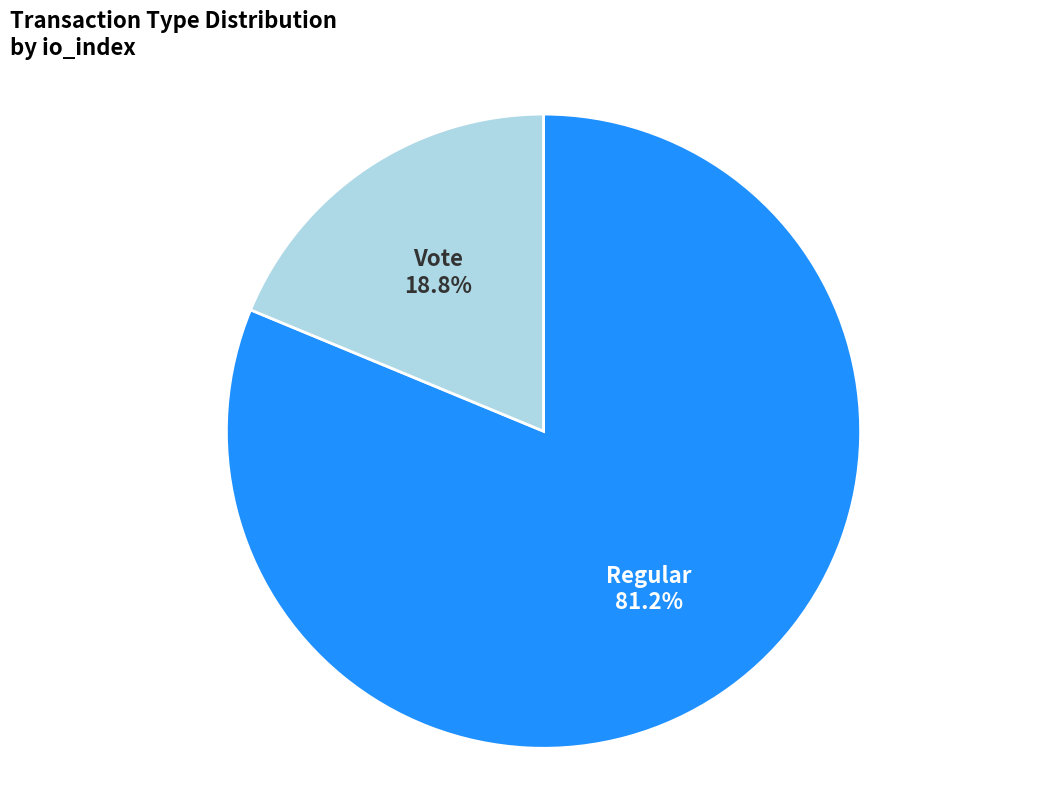

Between Vote and Regular, which is larger?

Regular